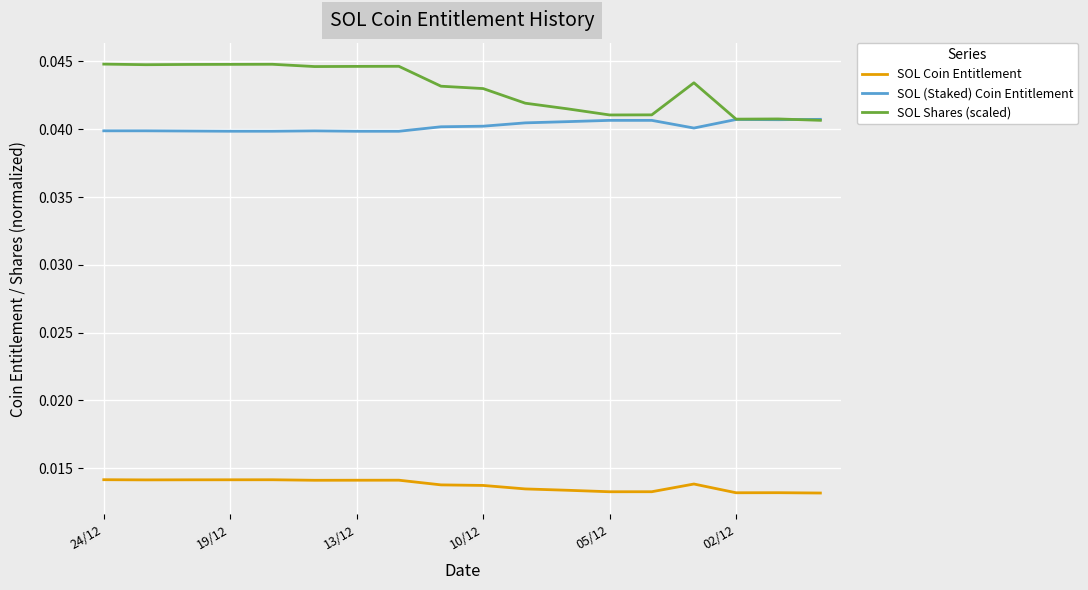

Which series has the widest spread of values?

SOL Shares (scaled)